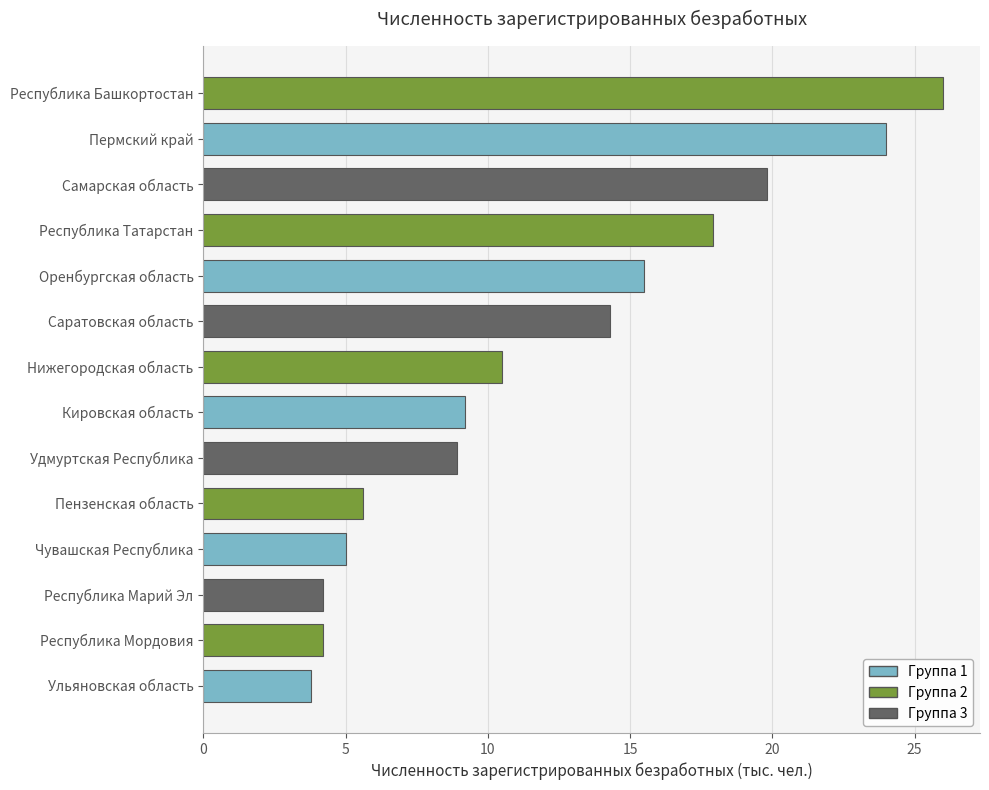

What is the difference between the second highest and second lowest values?

19.8